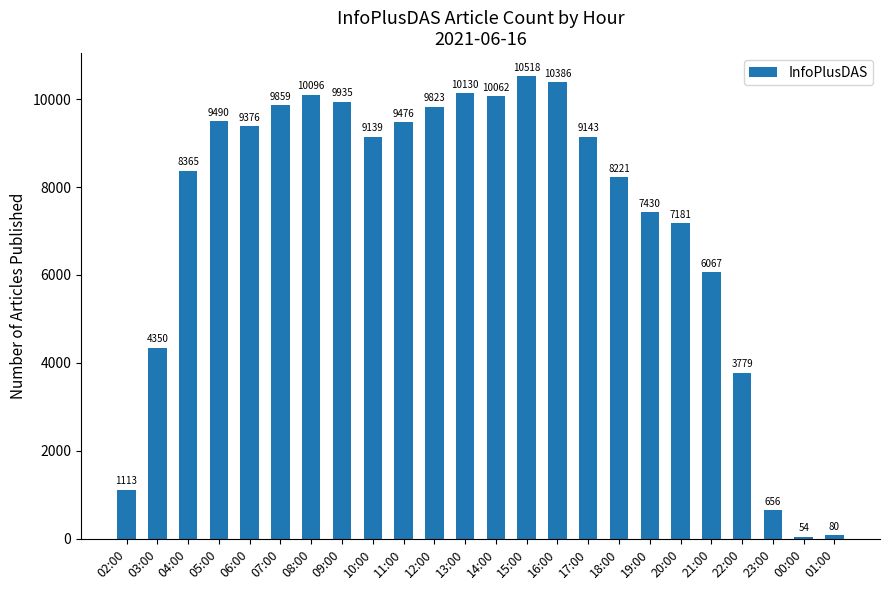

At which category does the chart reach its minimum across all series?

00:00